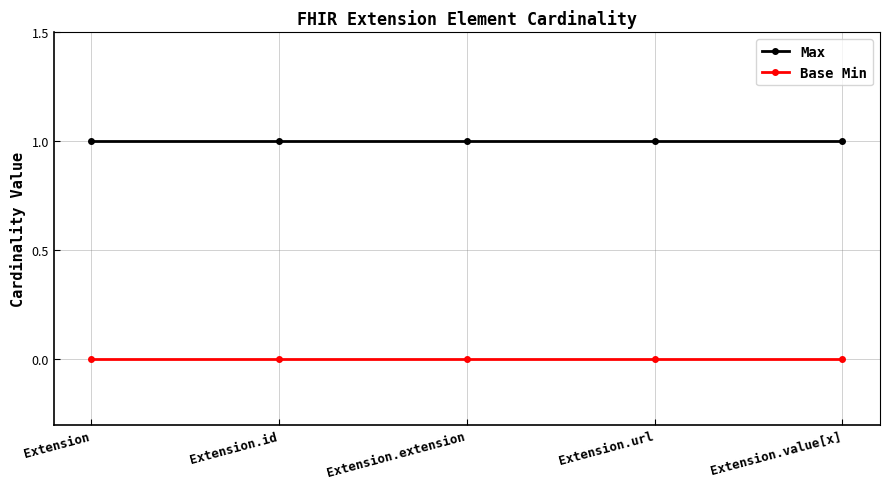

How many lines are shown in the chart?

2